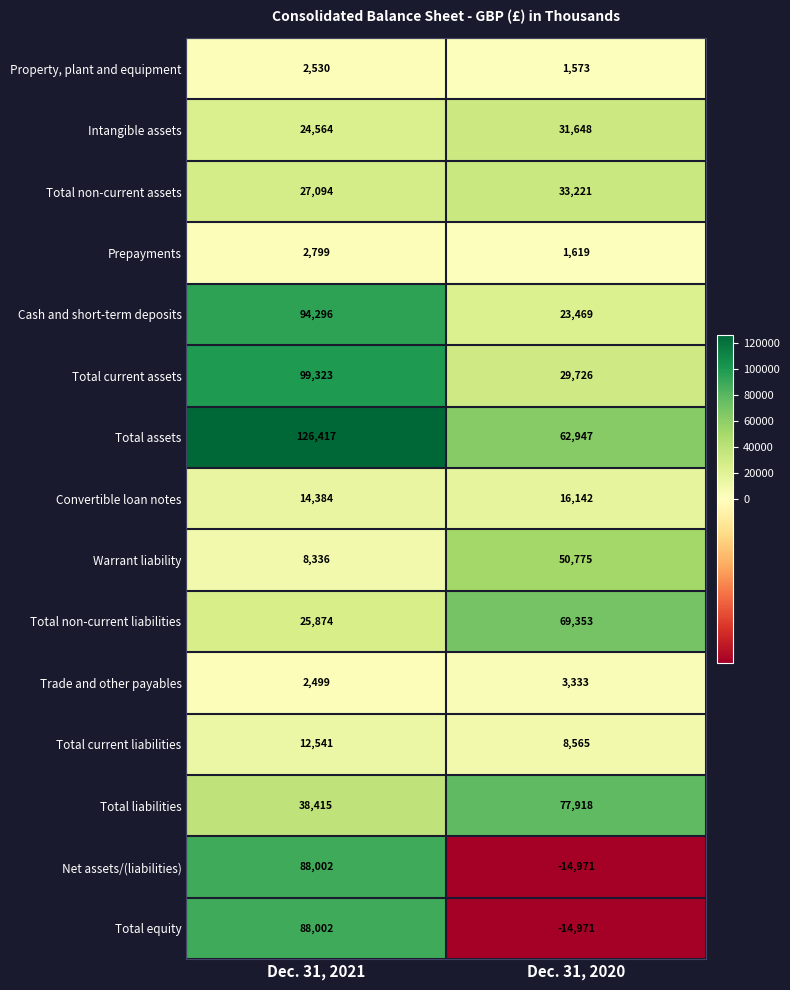

Which category has the lowest value across all series?

Dec. 31, 2020